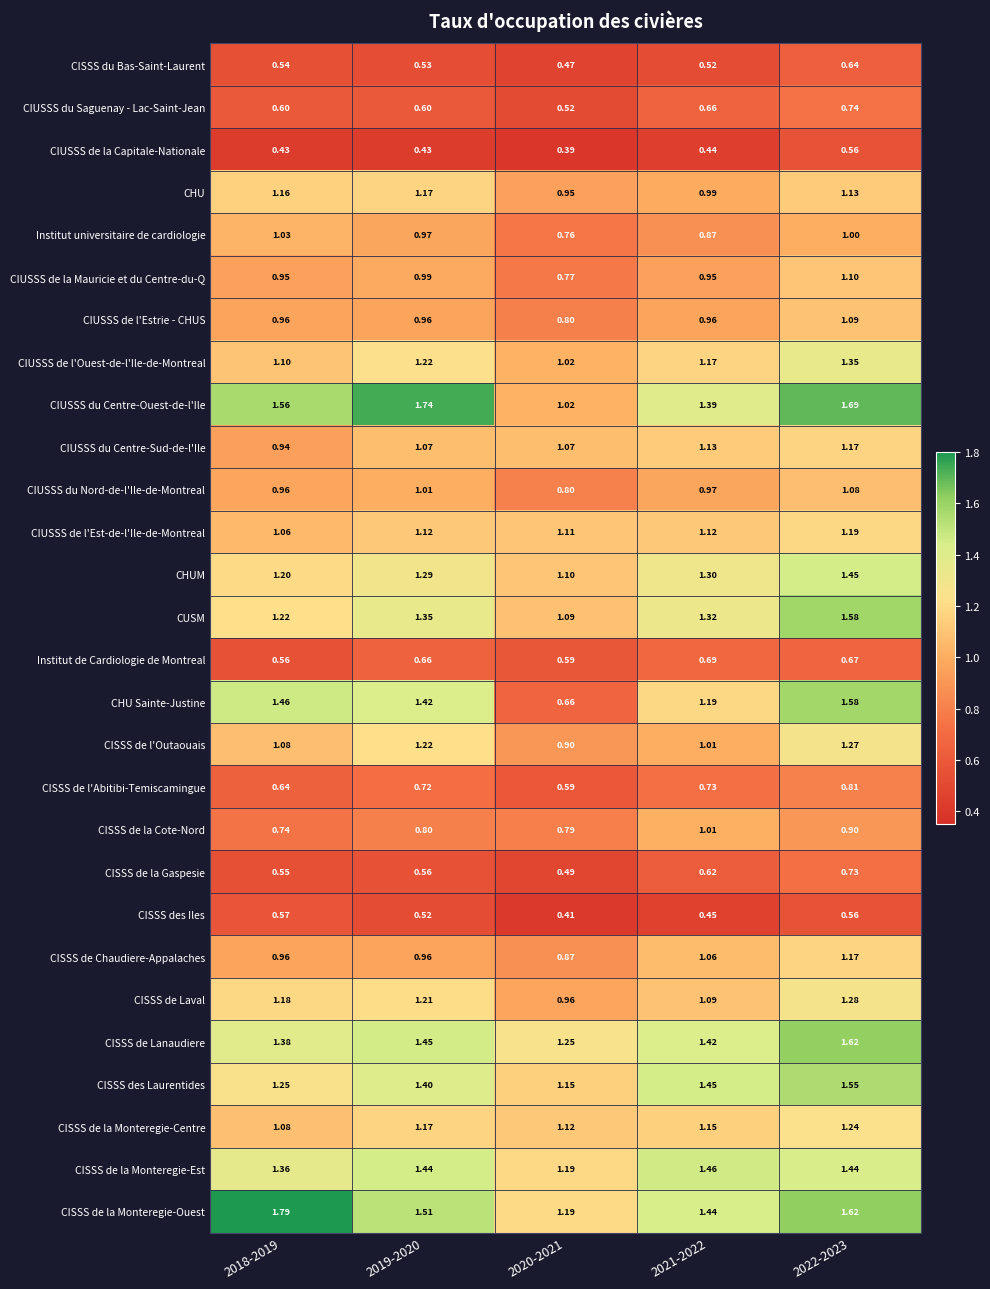

Which series has the widest spread of values?

CHU Sainte-Justine